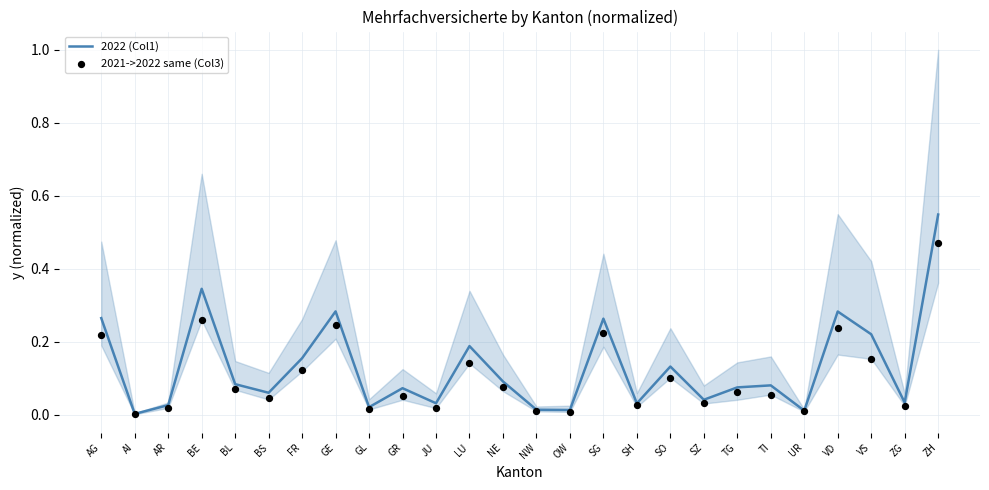

What are all the series names shown in the legend?

2022 (Col1), 2021->2022 same (Col3)